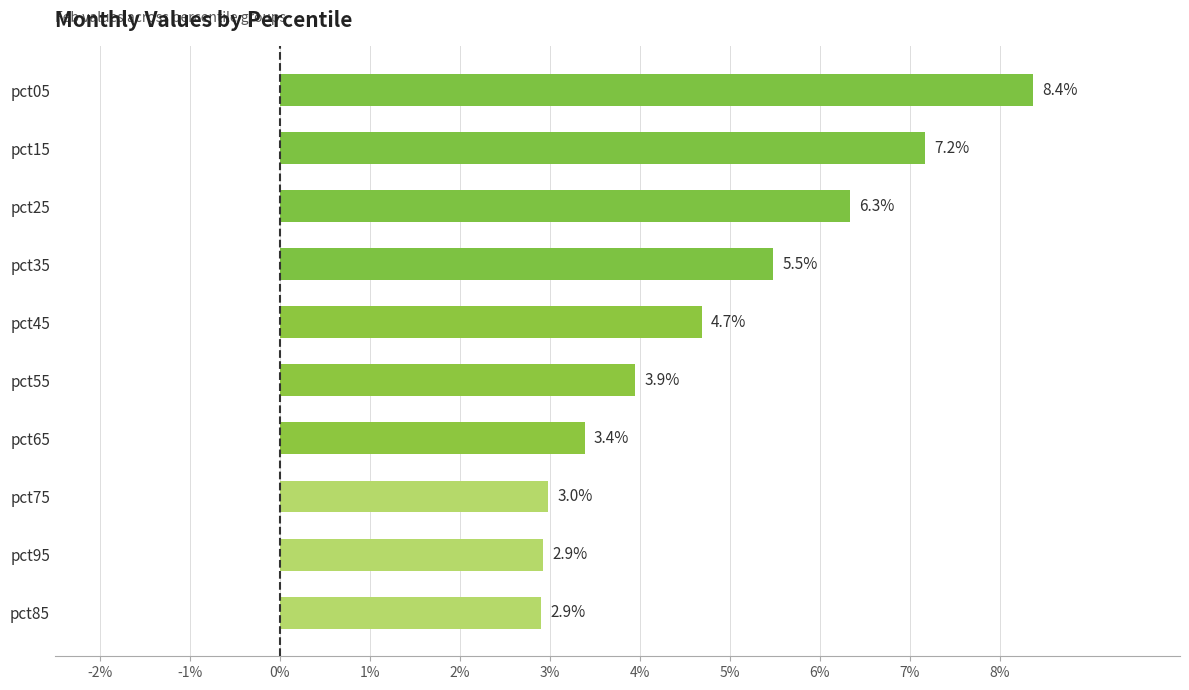

What is the difference between the maximum and minimum values?

5.5